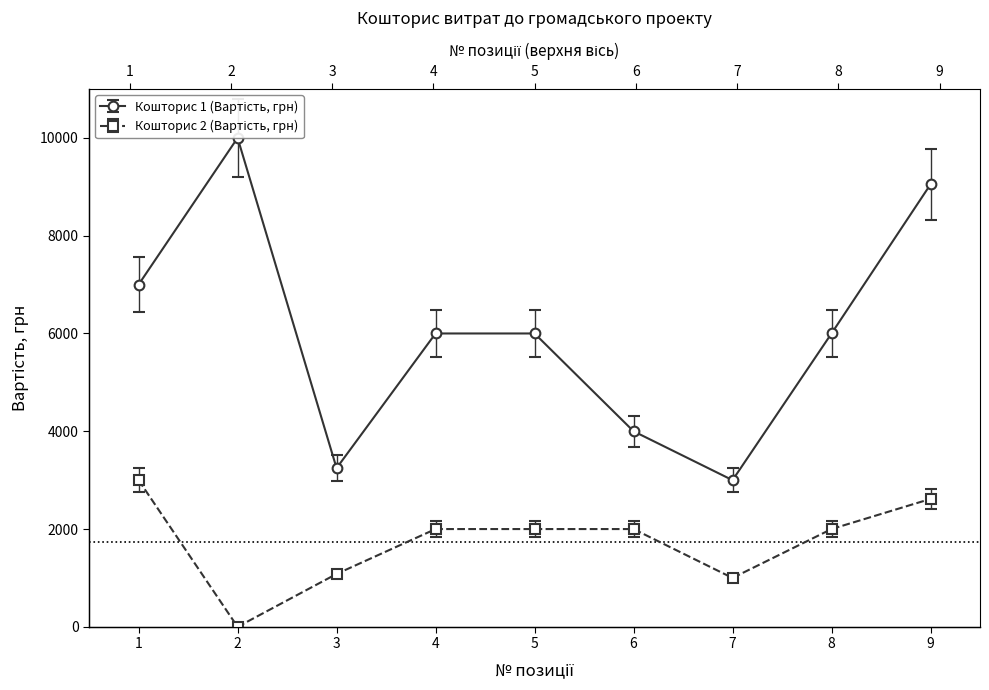

Where is the first local minimum for Кошторис 1 (Вартість, грн)?

3